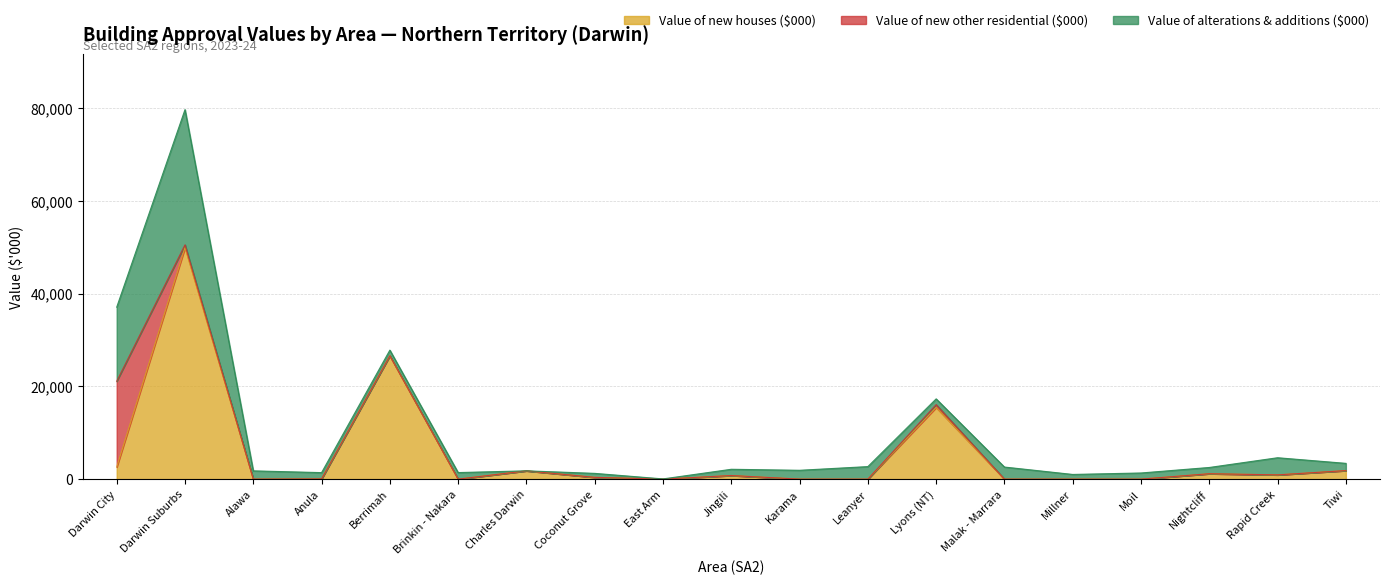

List the labels in order of Value of alterations & additions ($000) value, smallest first.

Charles Darwin, East Arm, Coconut Grove, Millner, Berrimah, Lyons (NT), Moil, Jingili, Nightcliff, Anula, Brinkin - Nakara, Tiwi, Alawa, Karama, Malak - Marrara, Leanyer, Rapid Creek, Darwin City, Darwin Suburbs